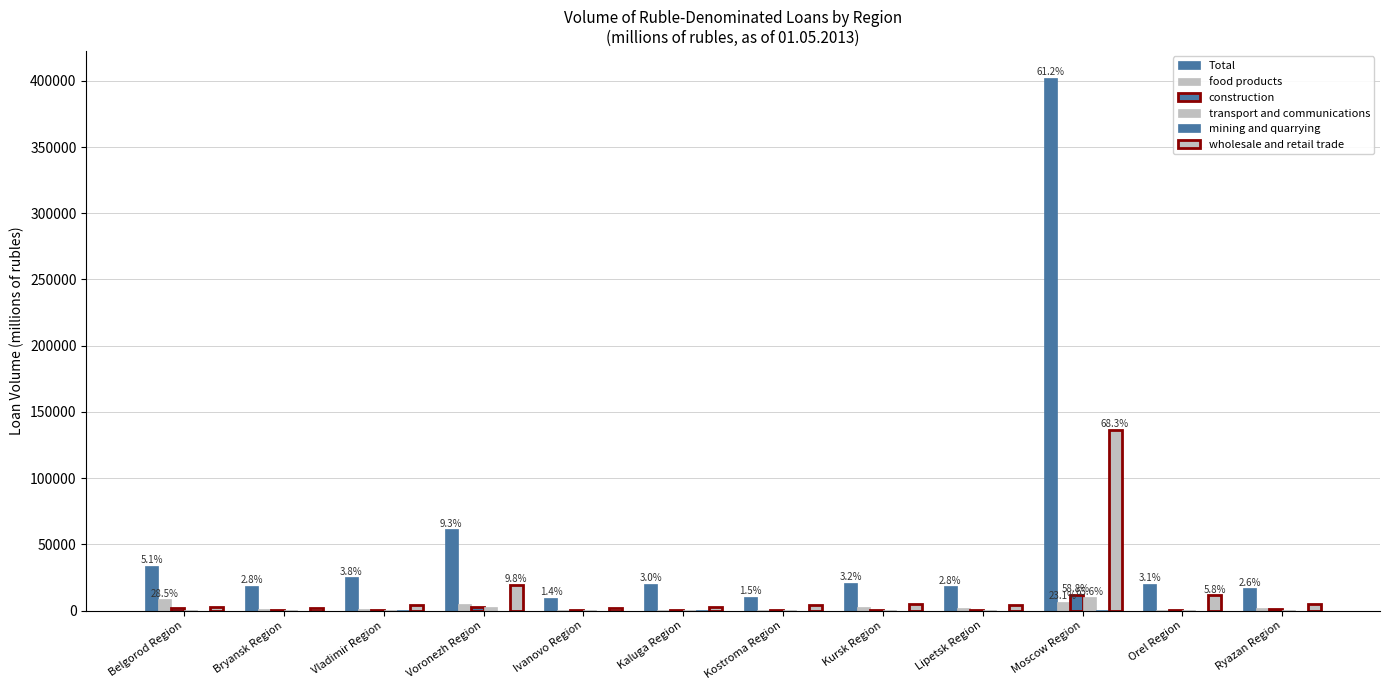

At which label does wholesale and retail trade first exceed 4521?

Voronezh Region